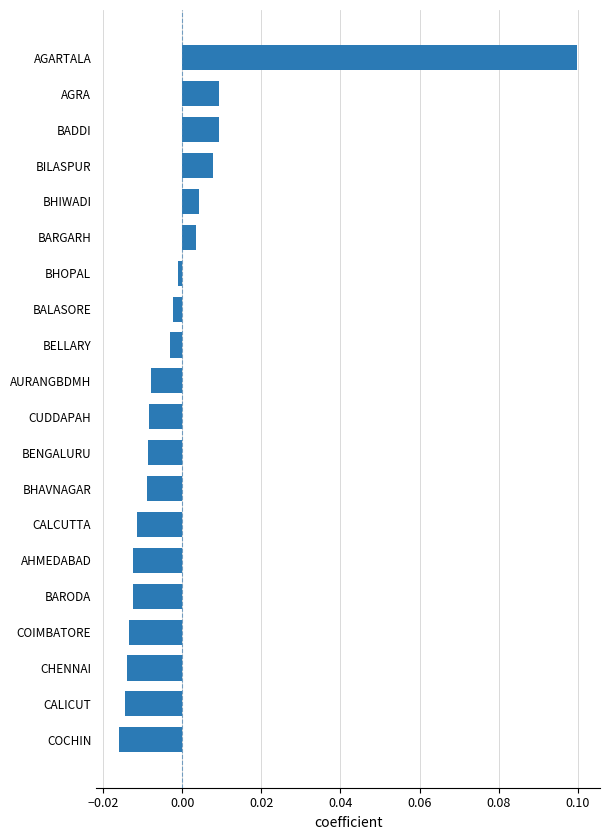

Is it true that the value at CHENNAI is -0.0?

True